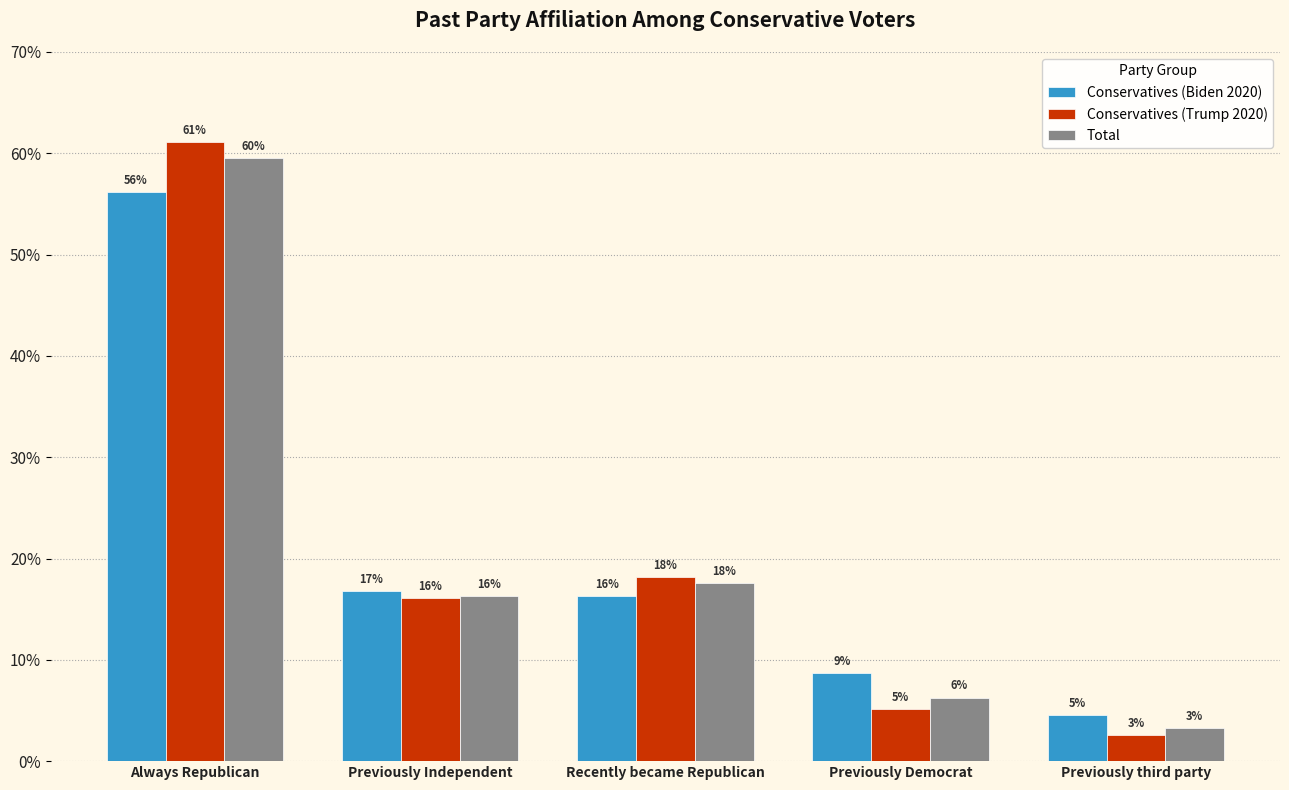

Does the chart contain any negative values?

No